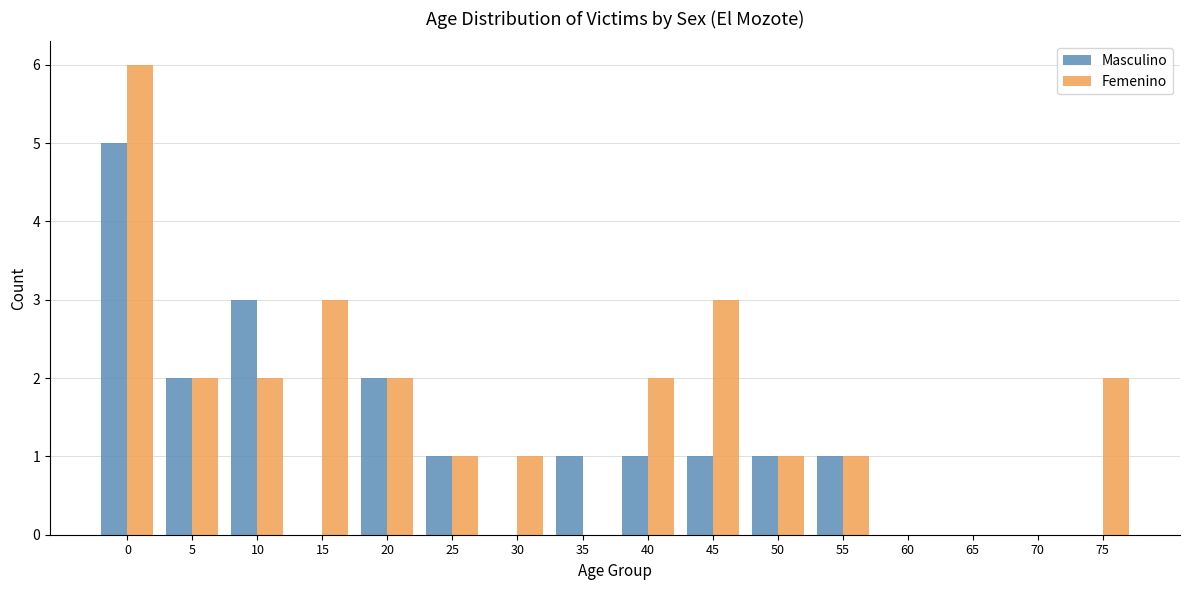

Between 0 and 35, which series saw the biggest shift?

Femenino